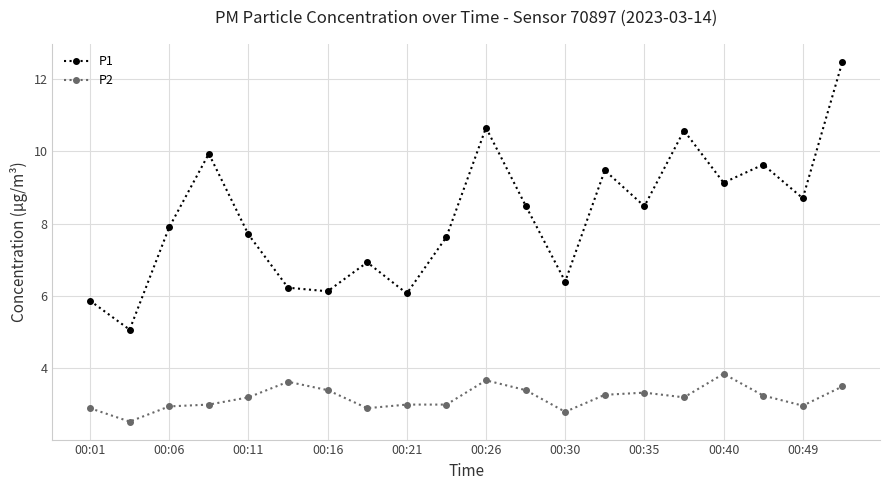

Which series has the largest range (max minus min)?

P1